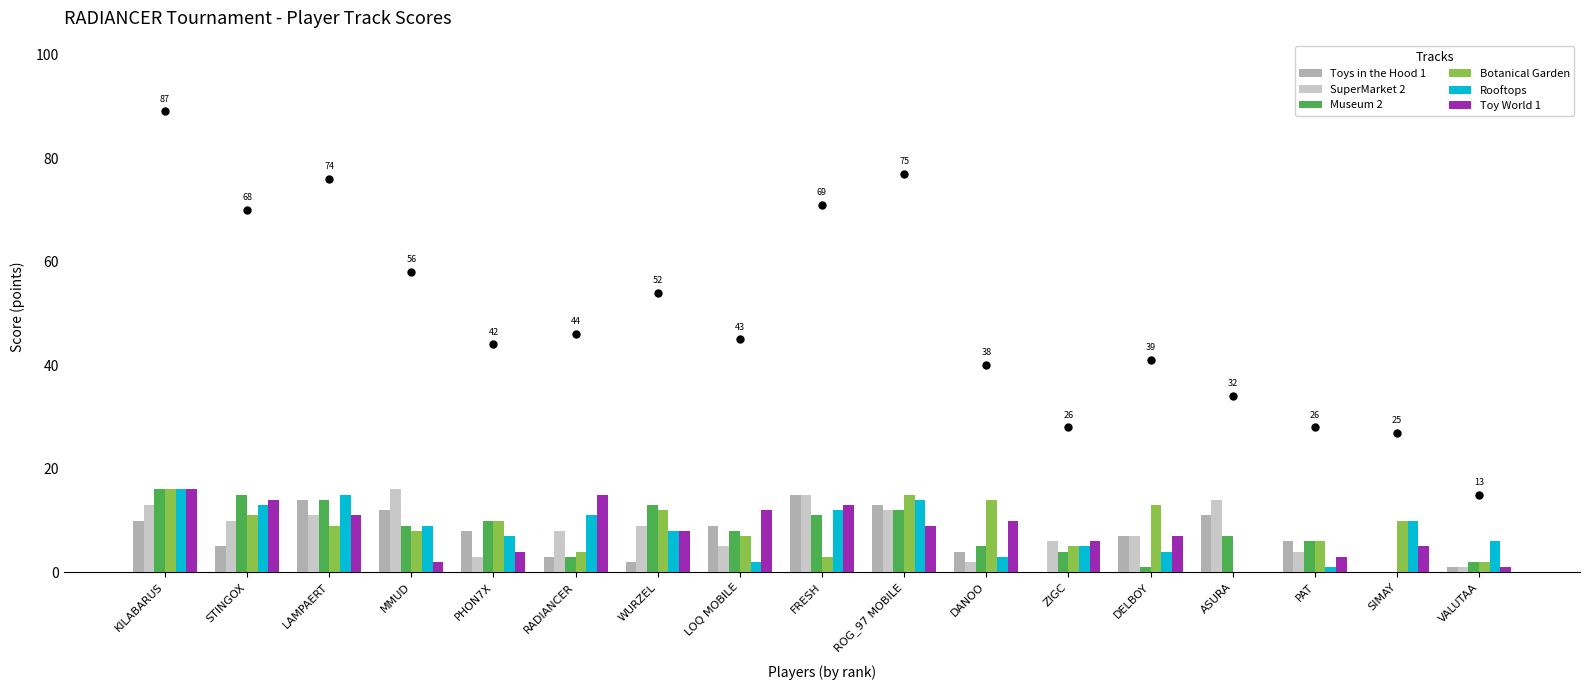

Is the value of SuperMarket 2 at DELBOY greater than the value of Toy World 1 at STINGOX?

No